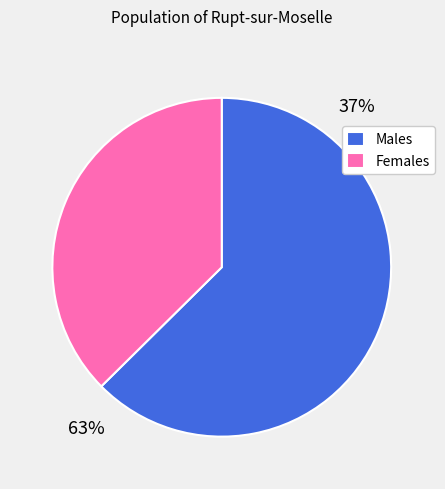

The Females slice represents 51% of the pie. True or false?

False